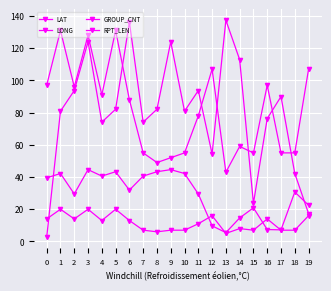

How many categories are shown in the chart?

20